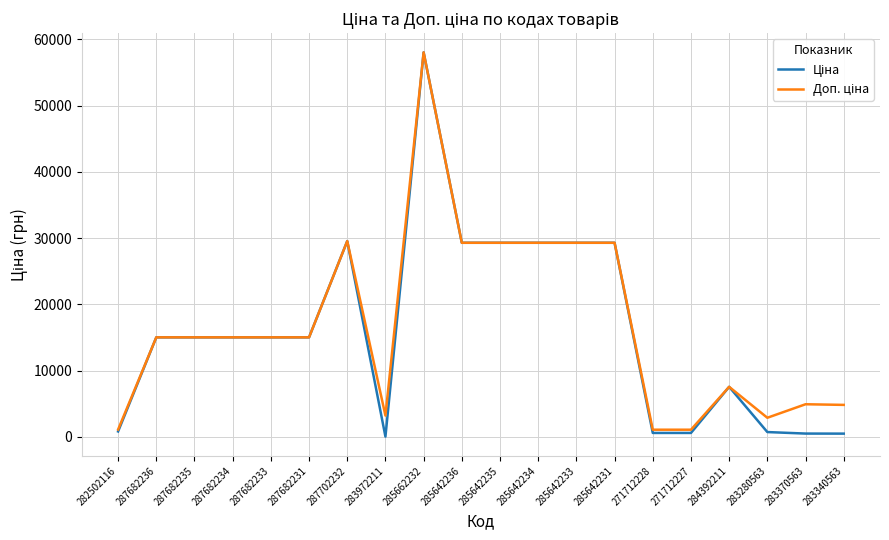

What is the maximum value shown in the chart?

58037.0